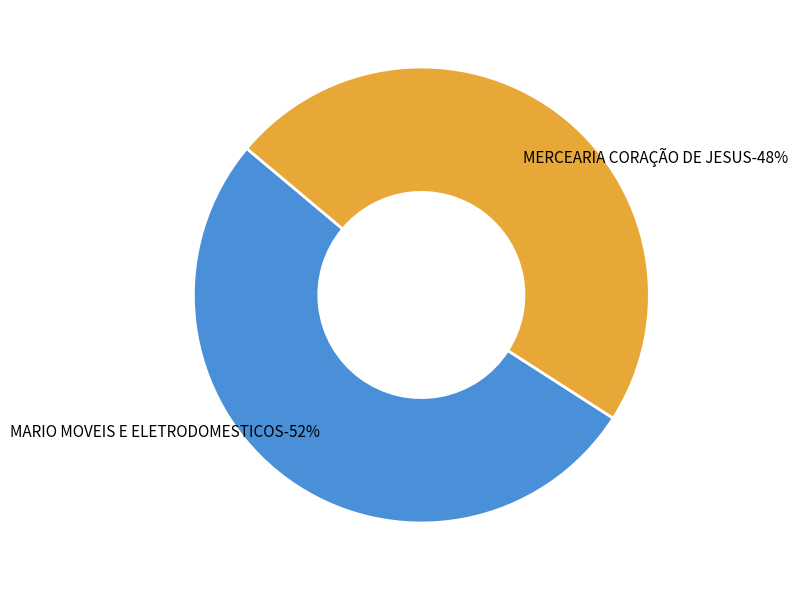

Which has a higher value, MARIO MOVEIS E ELETRODOMESTICOS or MERCEARIA CORAÇÃO DE JESUS?

MARIO MOVEIS E ELETRODOMESTICOS